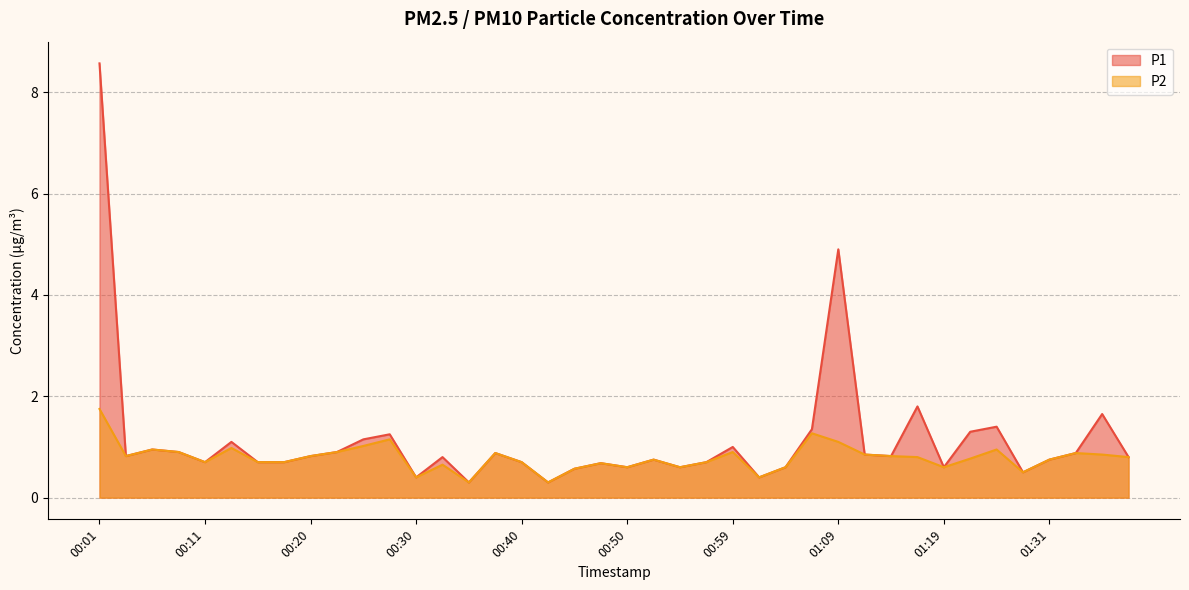

Reading left to right, list all the values displayed in this chart.

P1: 8.6	0.8	0.9	0.9	0.7	1.1	0.7	0.7	0.8	0.9	1.1	1.2	0.4	0.8	0.3	0.9	0.7	0.3	0.6	0.7	0.6	0.8	0.6	0.7	1.0	0.4	0.6	1.4	4.9	0.8	0.8	1.8	0.6	1.3	1.4	0.5	0.8	0.9	1.6	0.8
P2: 1.8	0.8	0.9	0.9	0.7	1.0	0.7	0.7	0.8	0.9	1.0	1.1	0.4	0.7	0.3	0.9	0.7	0.3	0.6	0.7	0.6	0.8	0.6	0.7	0.9	0.4	0.6	1.3	1.1	0.8	0.8	0.8	0.6	0.8	0.9	0.5	0.8	0.9	0.8	0.8